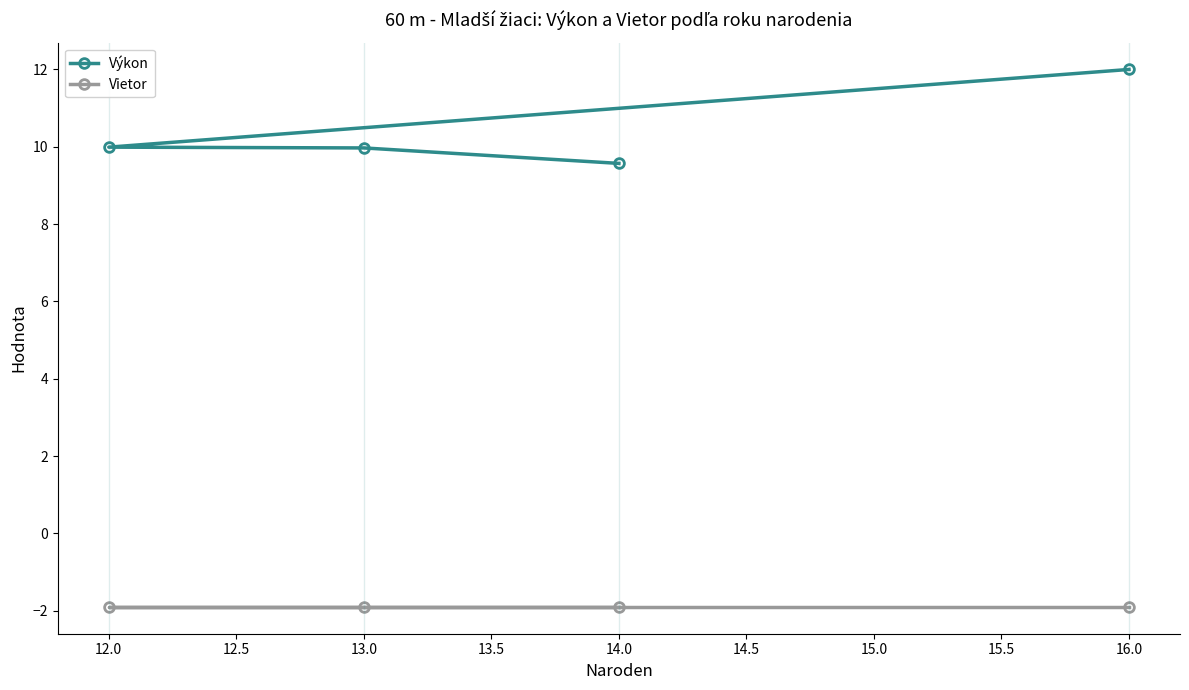

What is the maximum value shown in the chart?

12.0